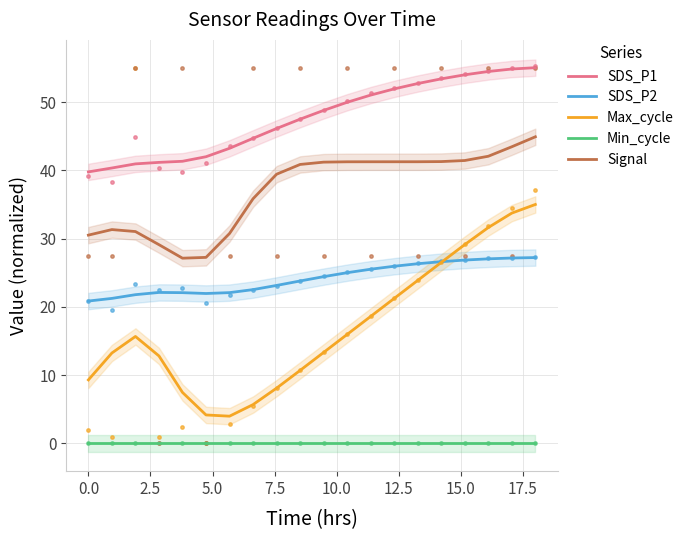

True or false: Max_cycle and Signal cross at least once.

False